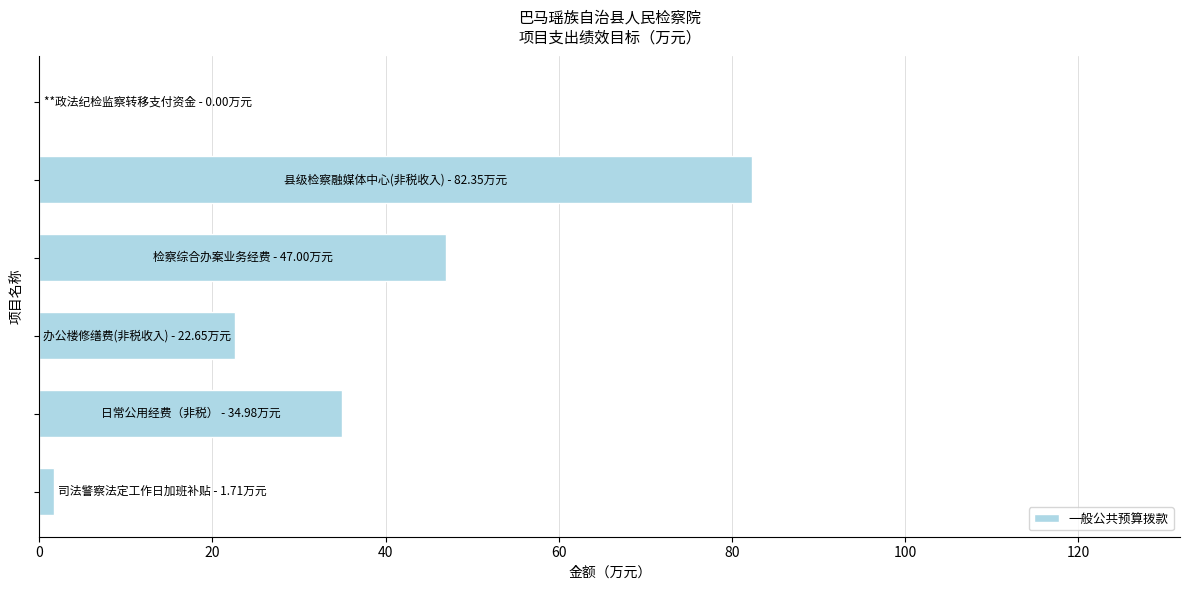

How many values exceed 34?

3